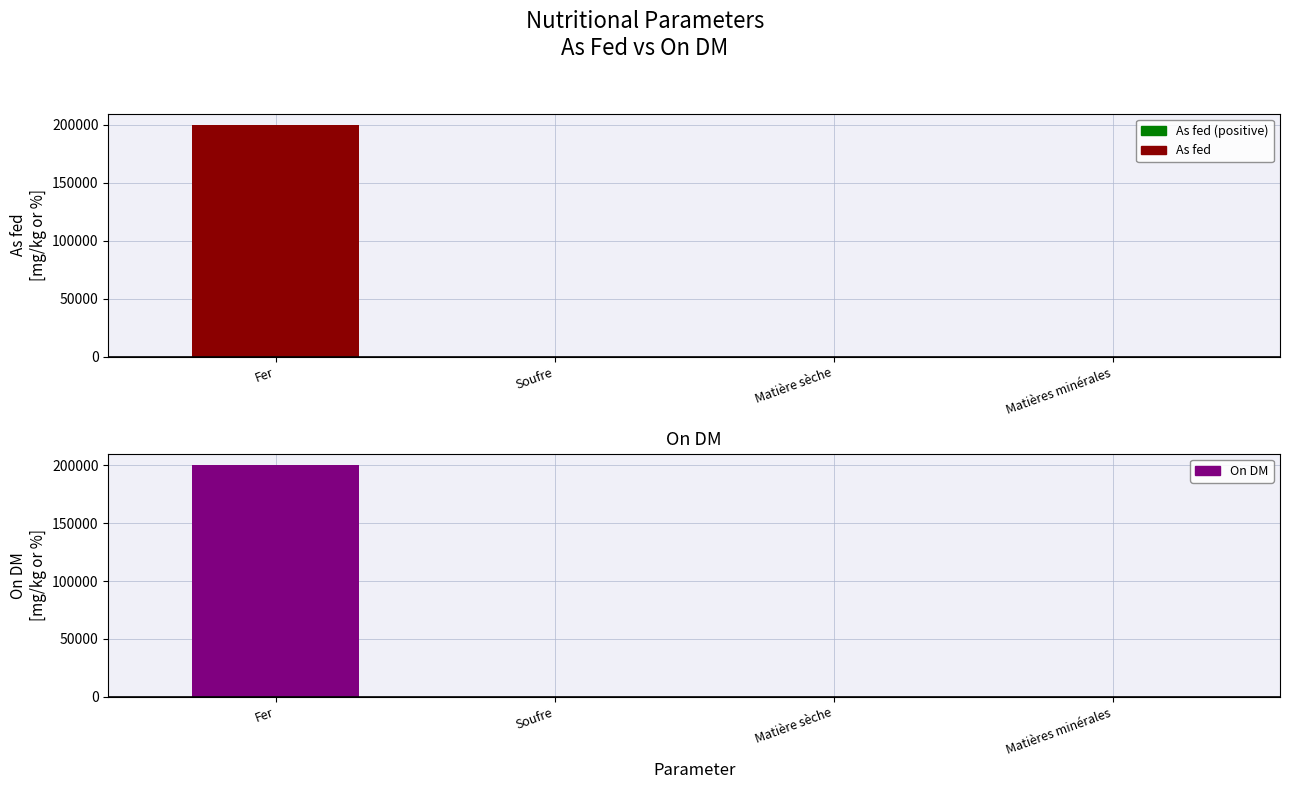

Which has a higher value, Matières minérales or Soufre?

Soufre